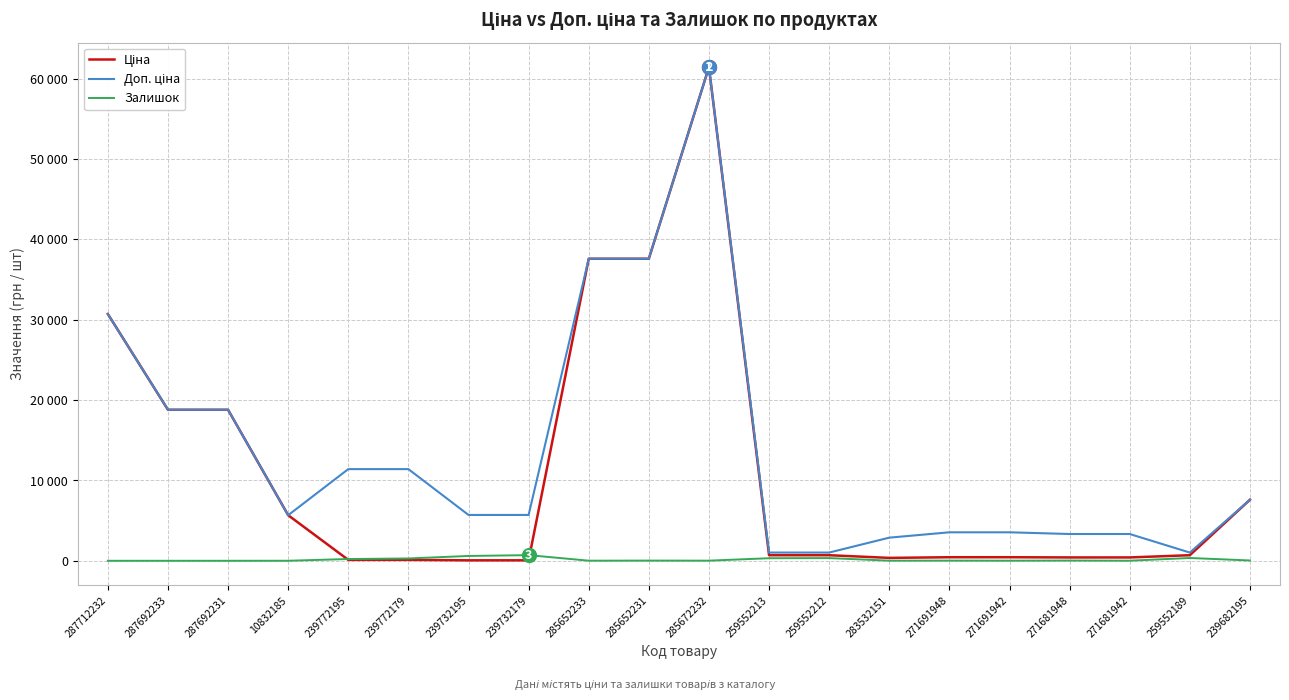

Reading right to left, extract all data points from this chart.

Ціна: 239682195=7596.5	259552189=693.7	271681942=416.6	271681948=416.6	271691942=443.1	271691948=443.1	283532151=359.9	259552212=693.7	259552213=693.7	285672232=61434.3	285652231=37593.6	285652233=37593.6	239732179=57.0	239732195=57.0	239772179=114.1	239772195=114.1	10832185=5673.8	287692231=18796.8	287692233=18796.8	287712232=30717.1
Доп. ціна: 239682195=7596.5	259552189=1024.6	271681942=3332.5	271681948=3332.5	271691942=3545.0	271691948=3545.0	283532151=2878.8	259552212=1024.6	259552213=1024.6	285672232=61434.3	285652231=37593.6	285652233=37593.6	239732179=5705.0	239732195=5705.0	239772179=11410.0	239772195=11410.0	10832185=5673.8	287692231=18796.8	287692233=18796.8	287712232=30717.1
Залишок: 239682195=39.0	259552189=348.0	271681942=10.0	271681948=30.0	271691942=13.0	271691948=22.0	283532151=15.0	259552212=335.0	259552213=318.0	285672232=16.0	285652231=23.0	285652233=13.0	239732179=702.0	239732195=601.0	239772179=290.0	239772195=218.0	10832185=4.0	287692231=0.0	287692233=0.0	287712232=0.0